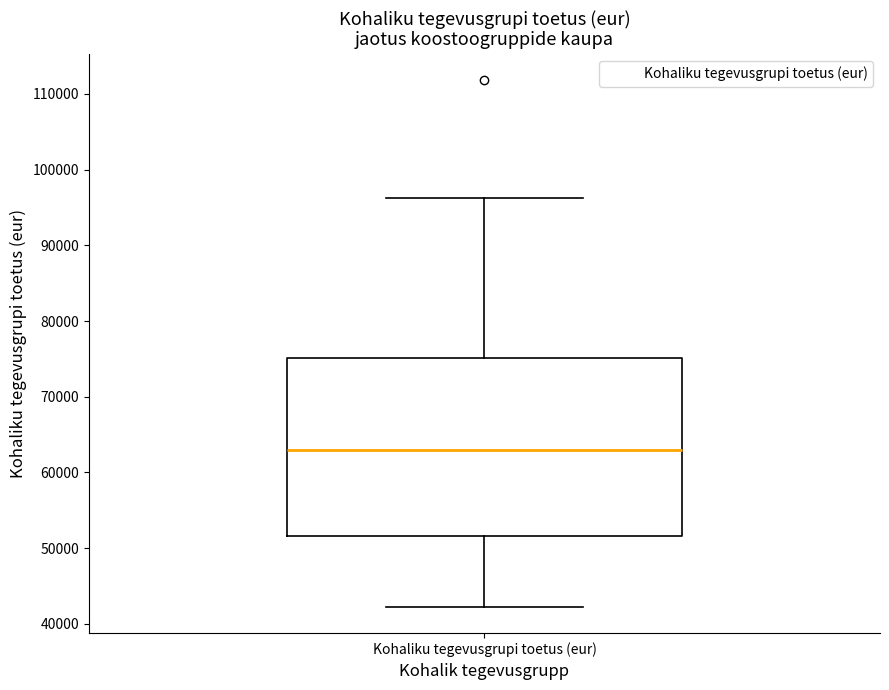

Where is the lower edge of the box for Kohaliku tegevusgrupi toetus (eur) on the y-axis? The values are not printed on the chart, so give them approximately, as read against the axis.

52000